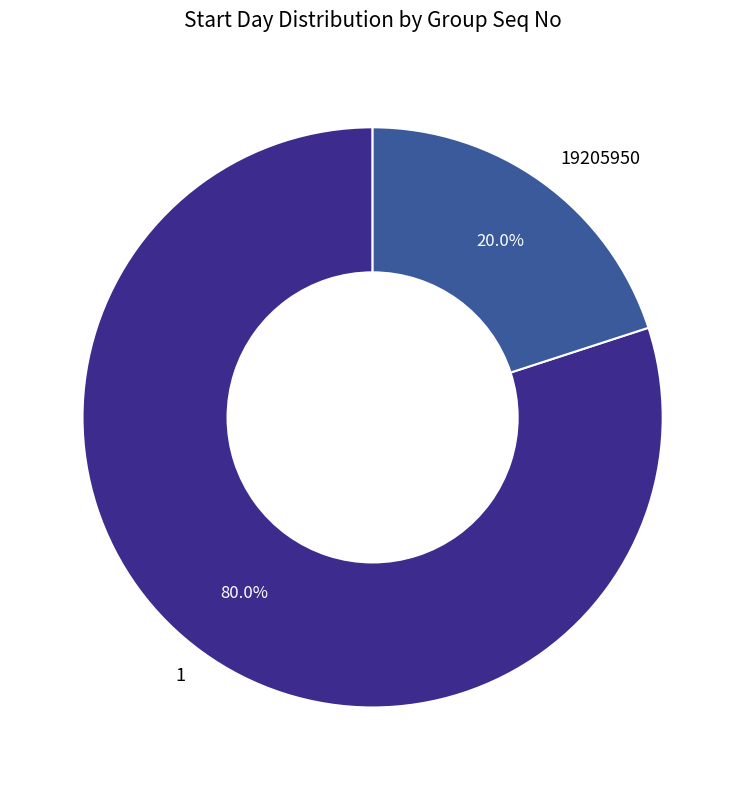

Which has a higher value, 19205950 or 1?

1